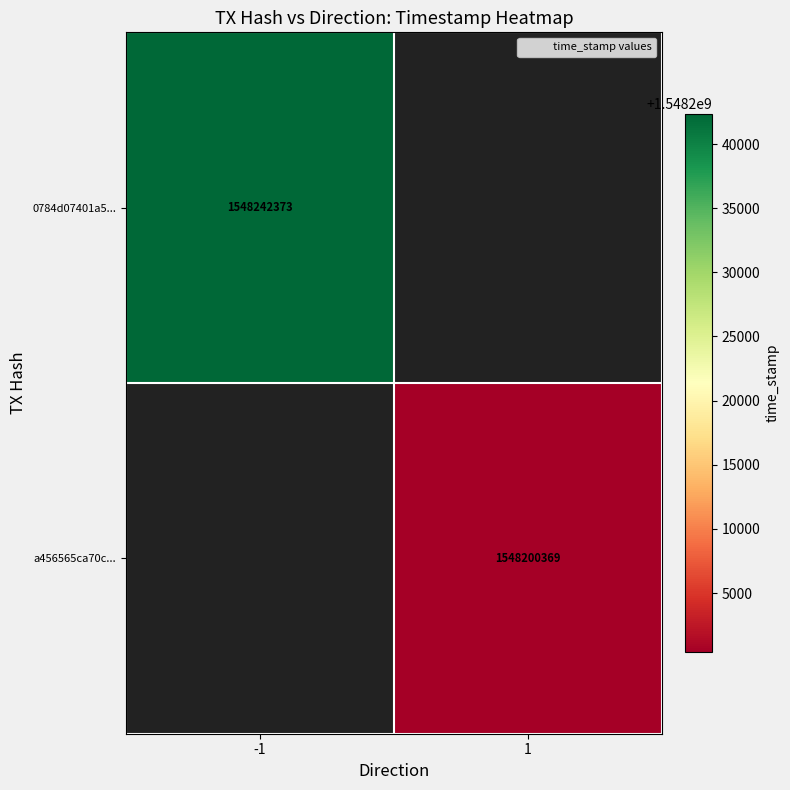

How many values in a456565ca70c... are above zero?

1